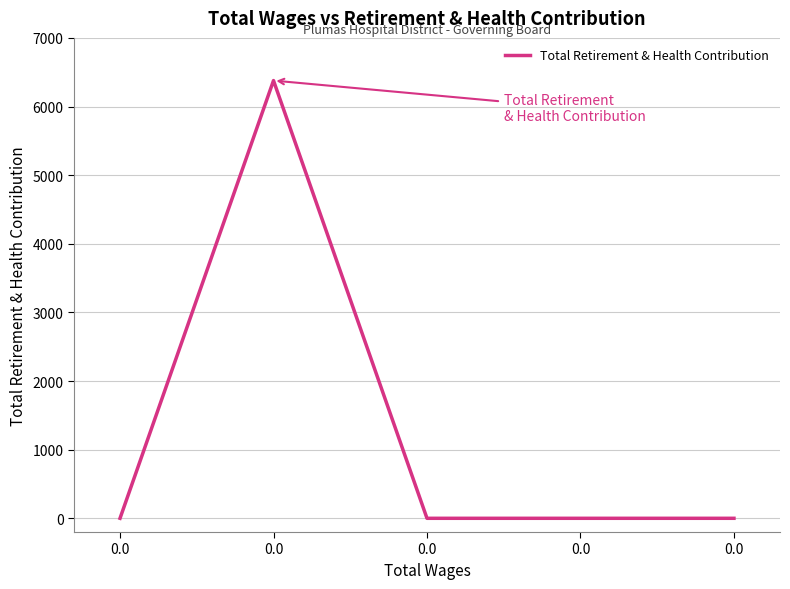

List the labels in order of value, largest first.

0.0, 0.0, 0.0, 0.0, 0.0